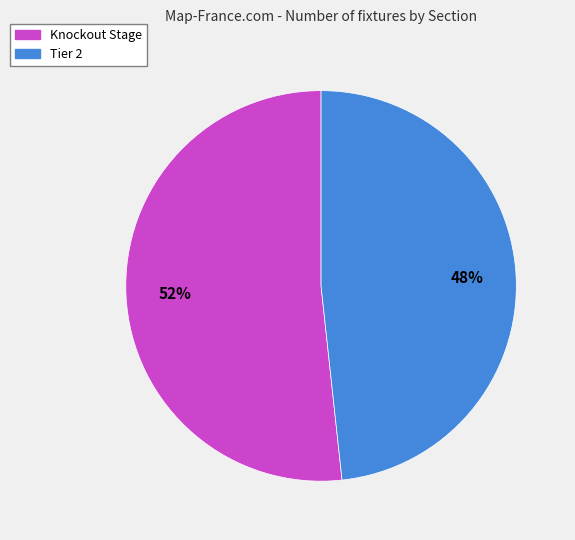

To the nearest percent, what portion does Tier 2 represent?

48%